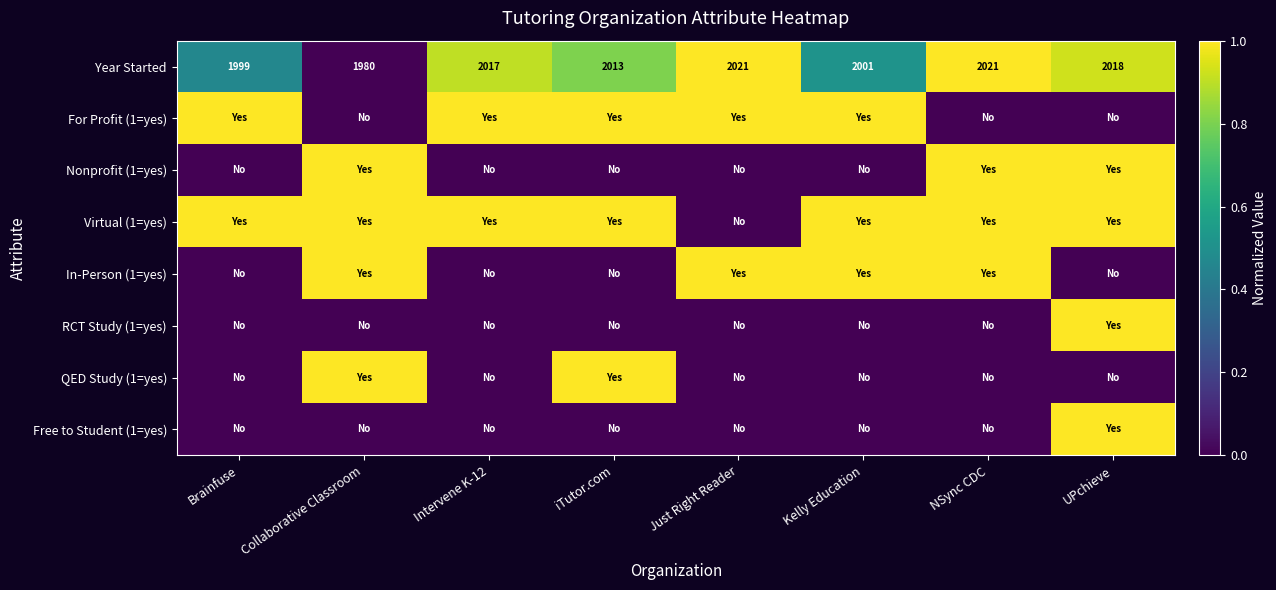

What is the average value of the Year Started series?

2009